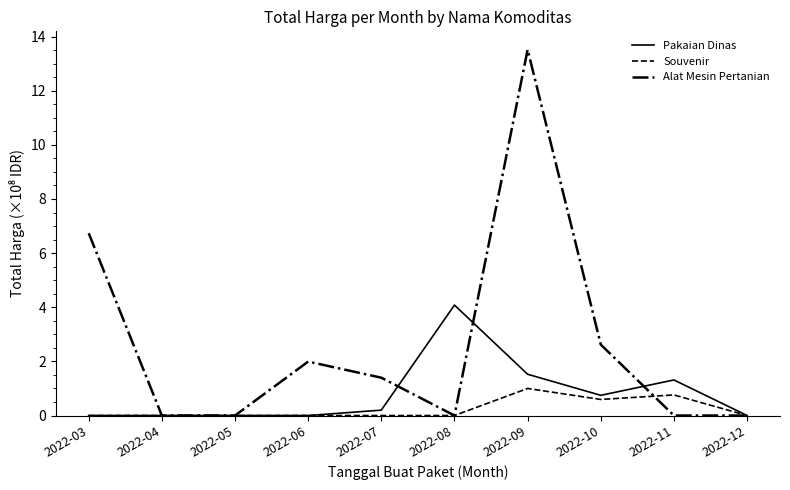

True or false: Pakaian Dinas has a value of 2.8 at 2022-06.

False